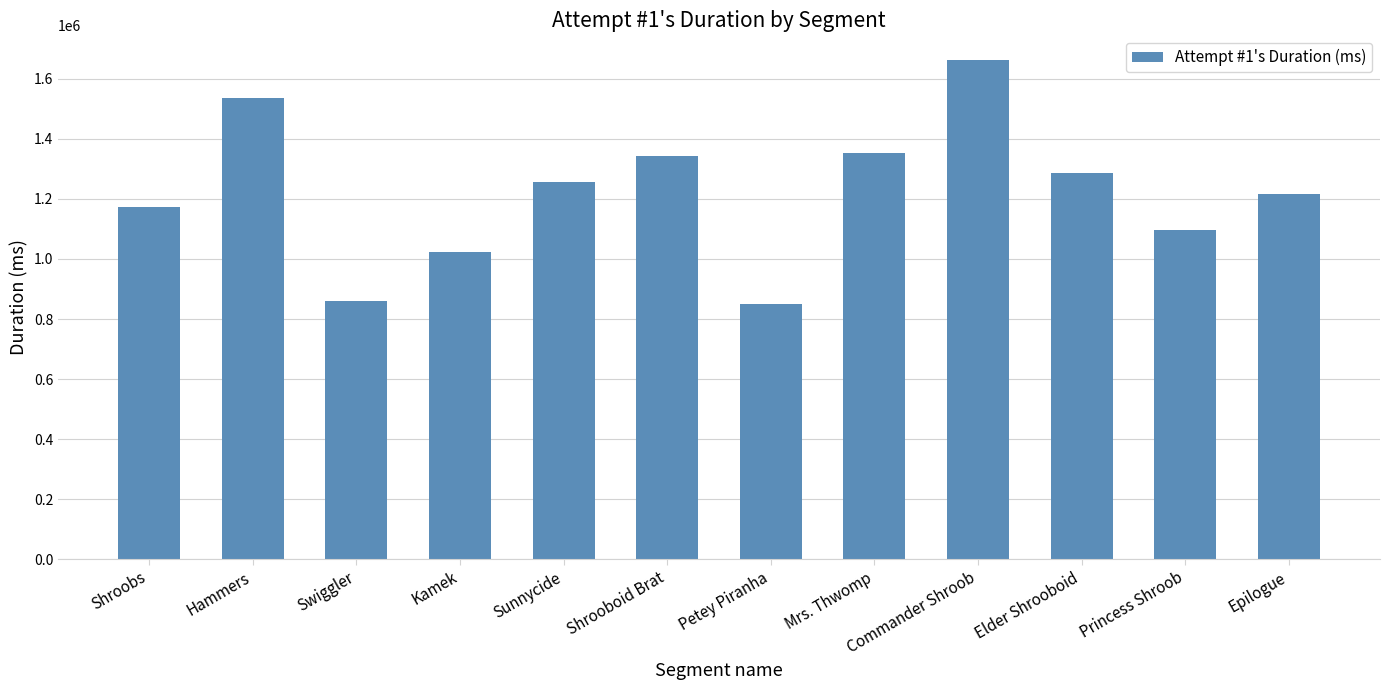

Does the chart contain stacked bars?

No